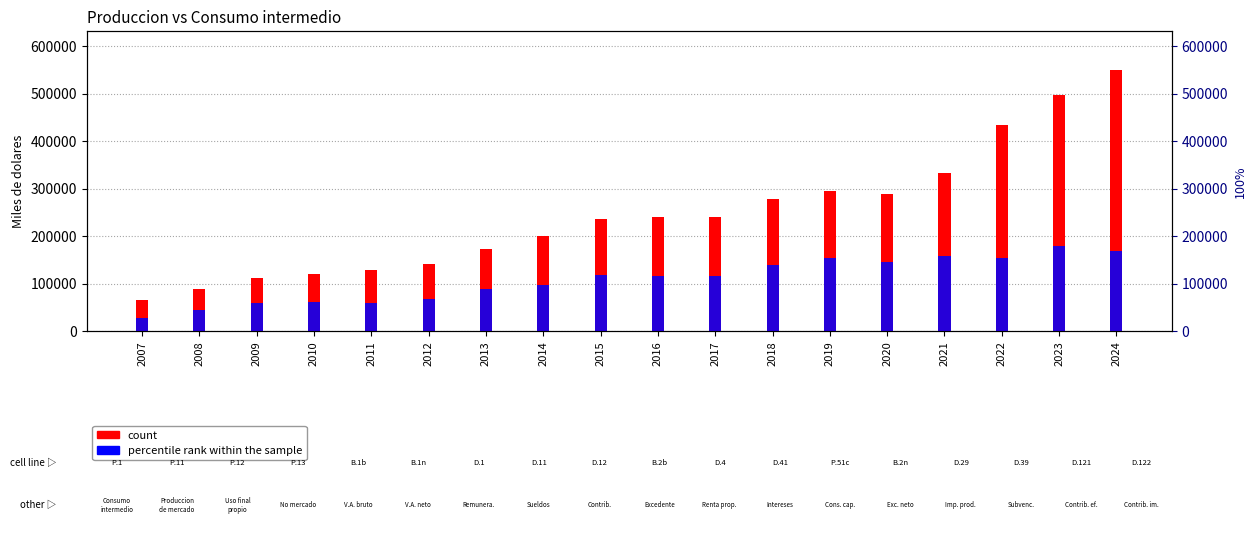

How many groups of bars are there?

18